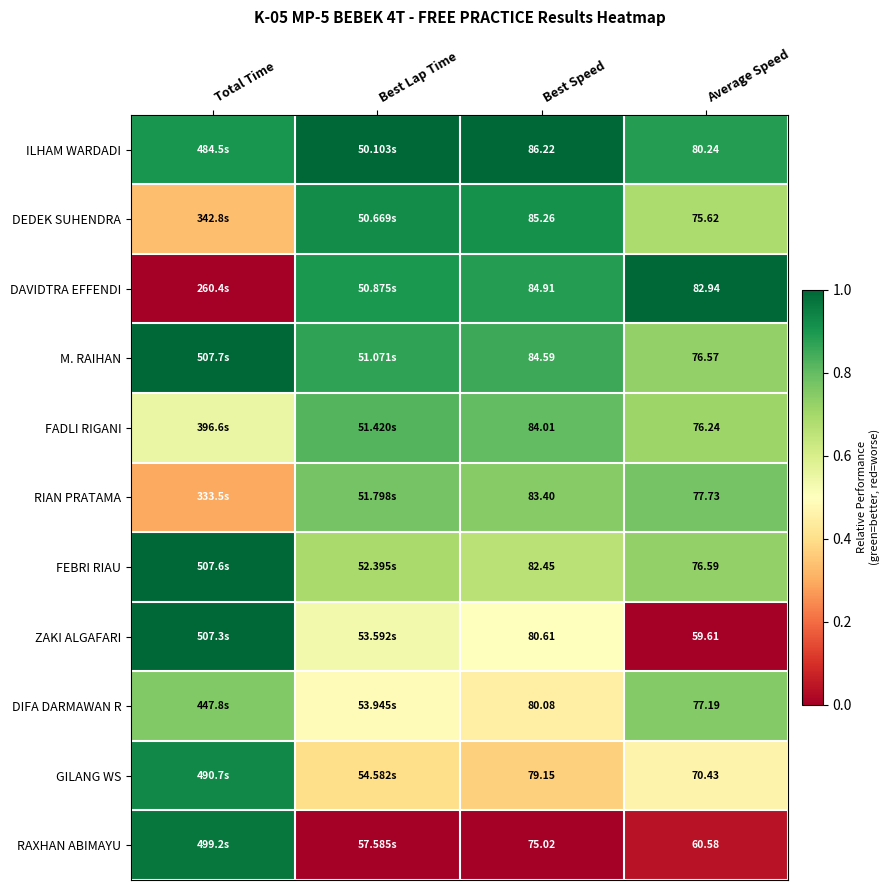

At Average Speed, list the series in order from largest to smallest.

DAVIDTRA EFFENDI, ILHAM WARDADI, RIAN PRATAMA, DIFA DARMAWAN R, FEBRI RIAU, M. RAIHAN, FADLI RIGANI, DEDEK SUHENDRA, GILANG WS, RAXHAN ABIMAYU, ZAKI ALGAFARI